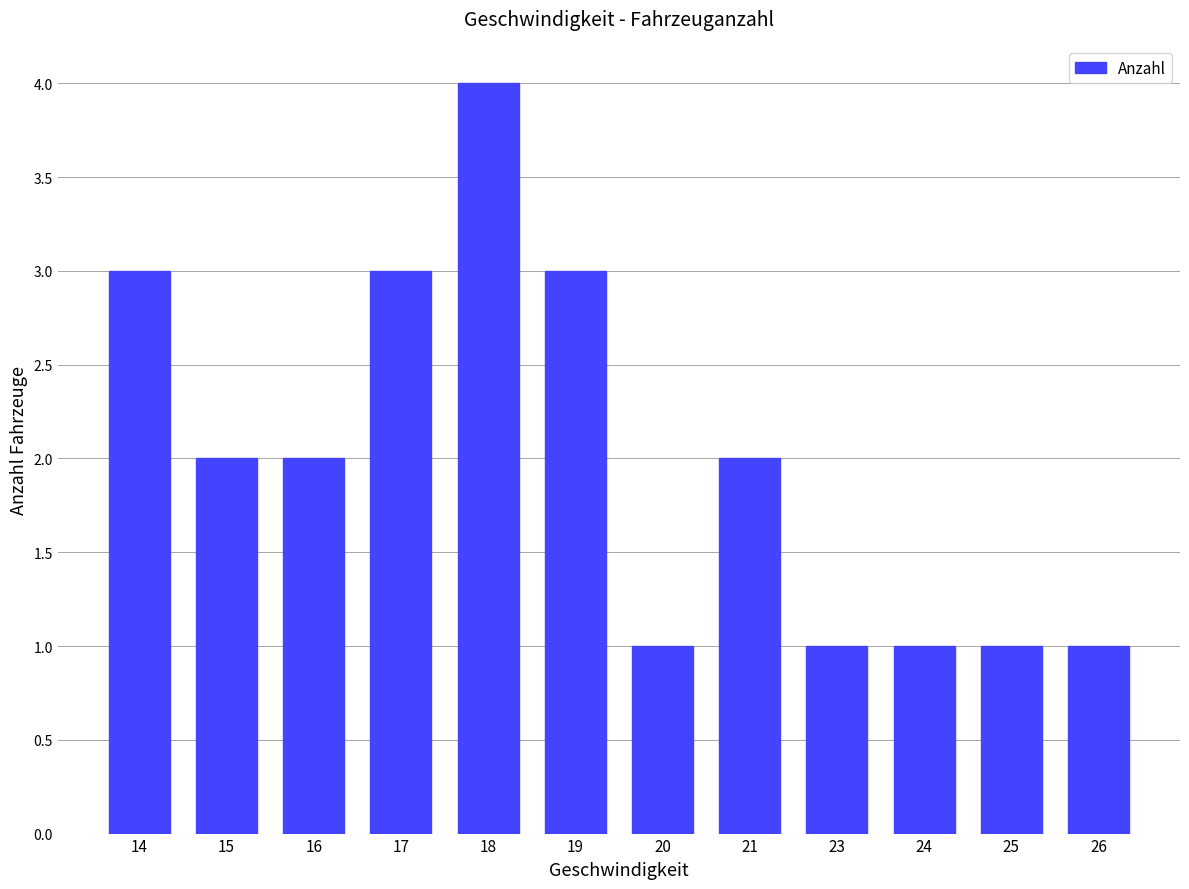

What is the minimum value shown in the chart?

1